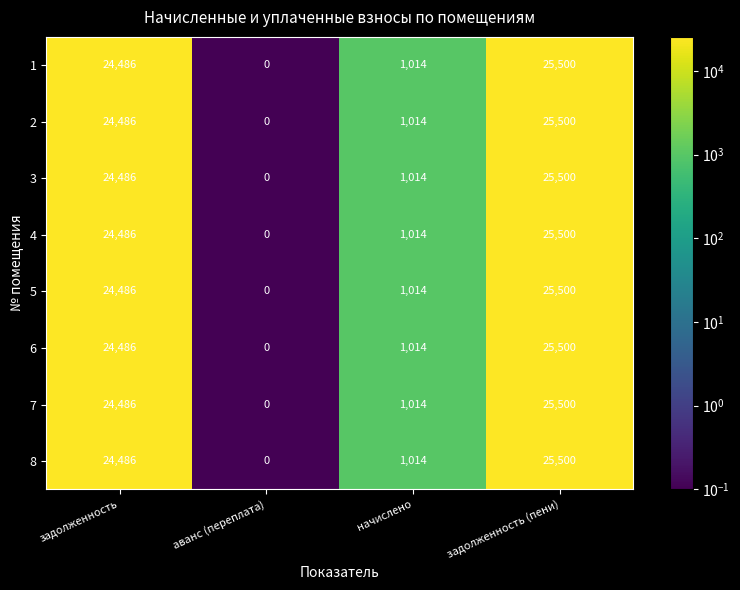

At which category is the sum across all series the highest?

задолженность (пени)